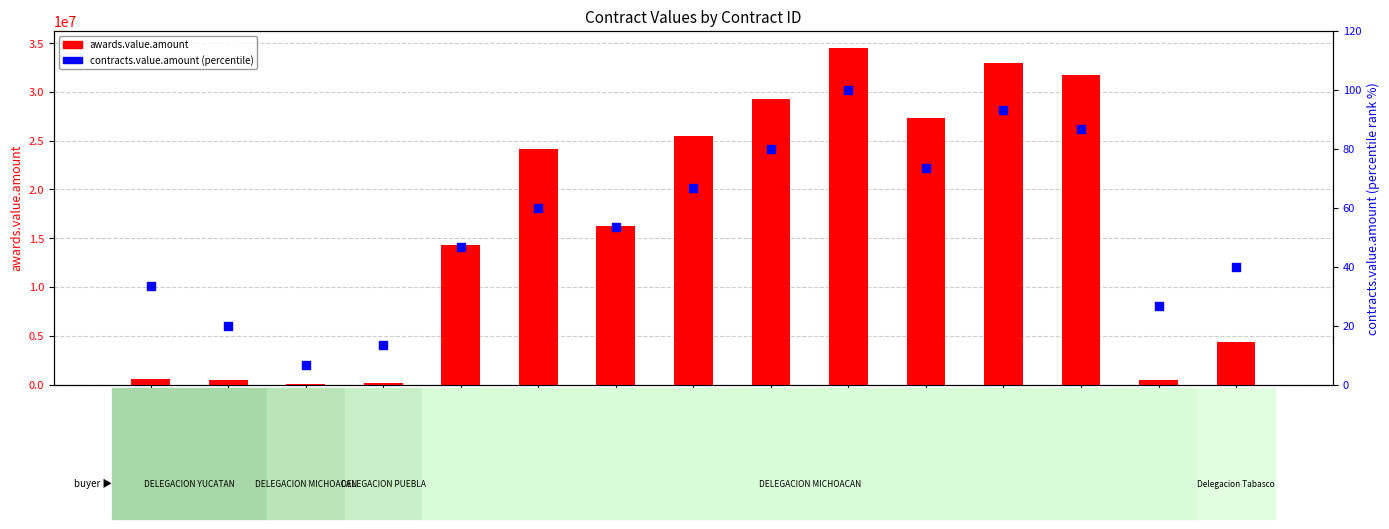

Which series reaches the minimum Y coordinate?

contracts.value.amount (percentile)